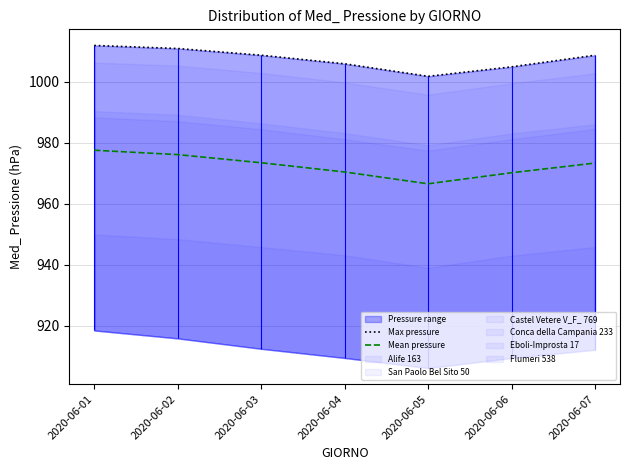

What is the value of the Mean pressure point at the 3rd from the left?

973.4